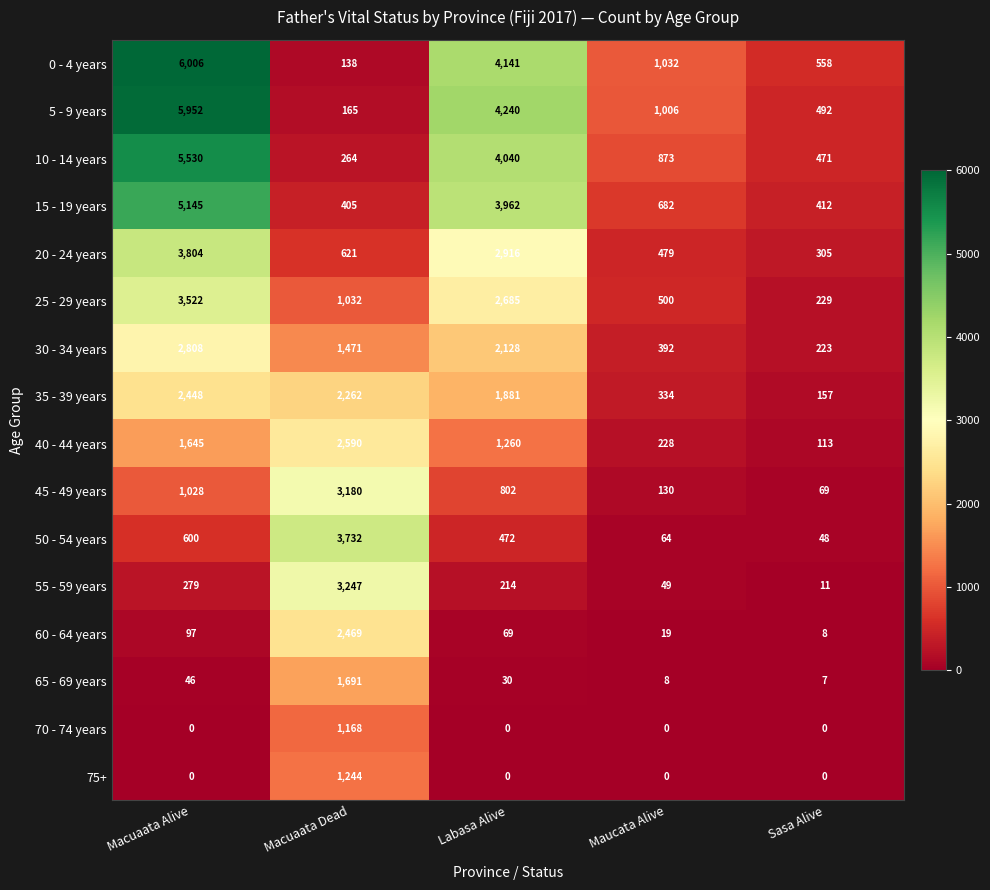

At which label is 40 - 44 years closest to 1351?

Labasa Alive